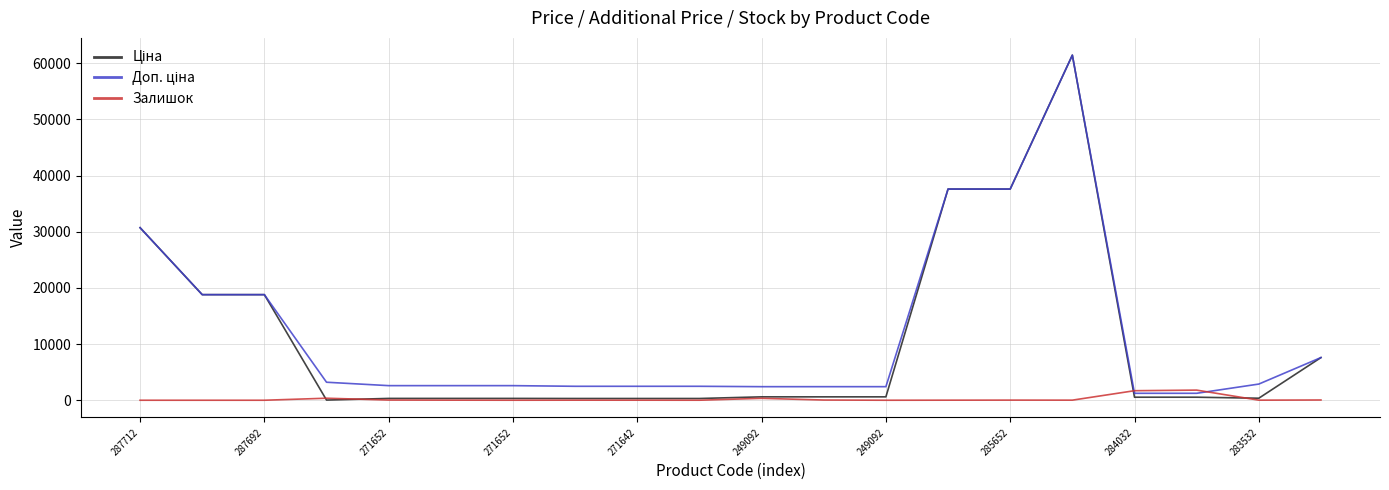

What is the maximum value shown in the chart?

61434.3